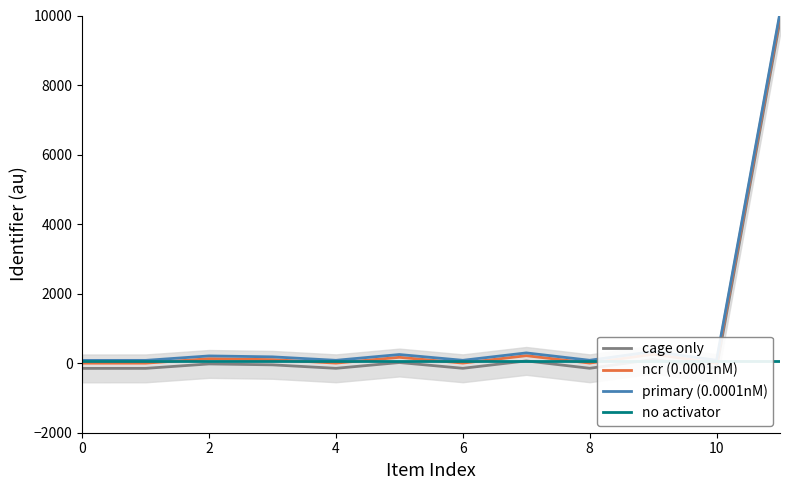

Which series has the largest total across all categories?

primary (0.0001nM)